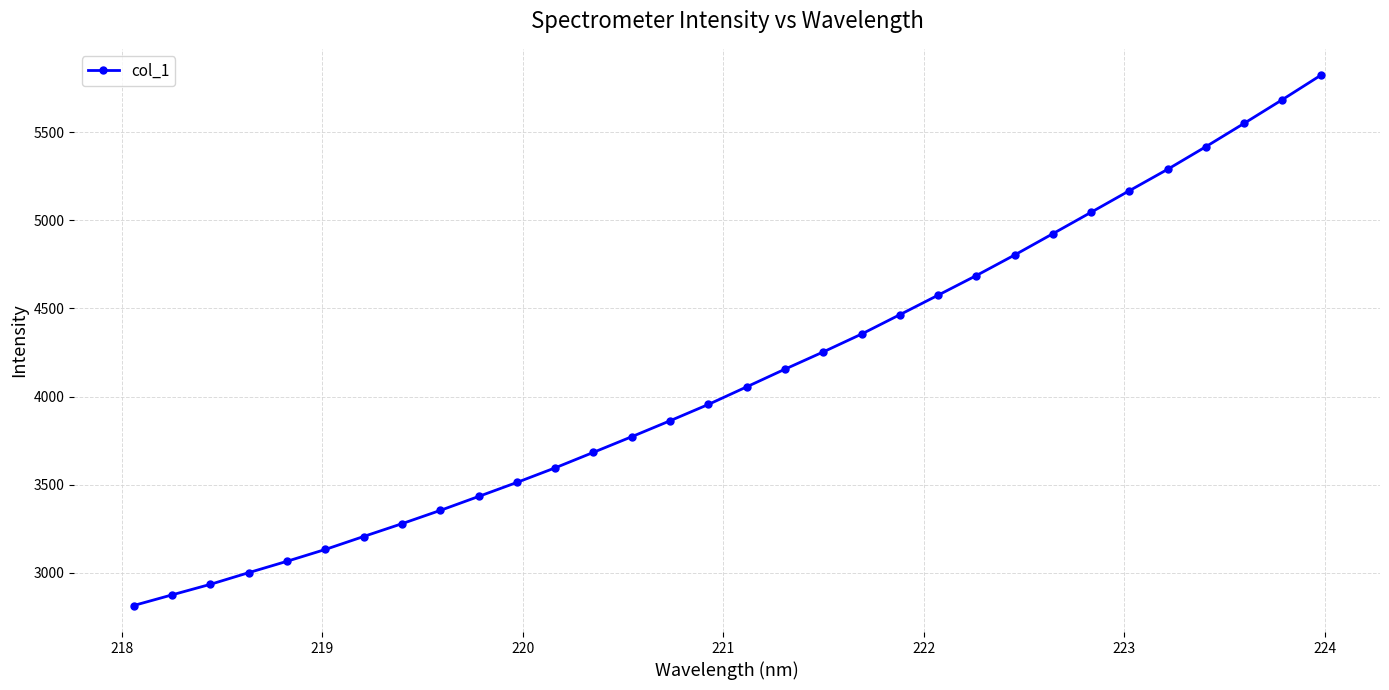

What is the value of the 32nd point from the left?

5821.9